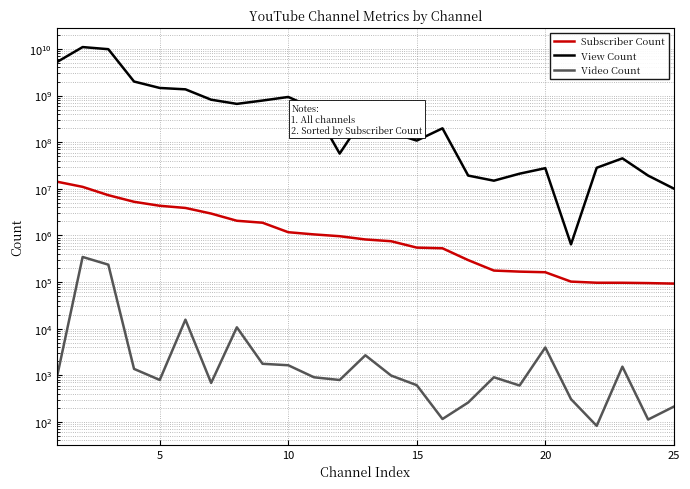

How many data points in Video Count are less than 905?

12